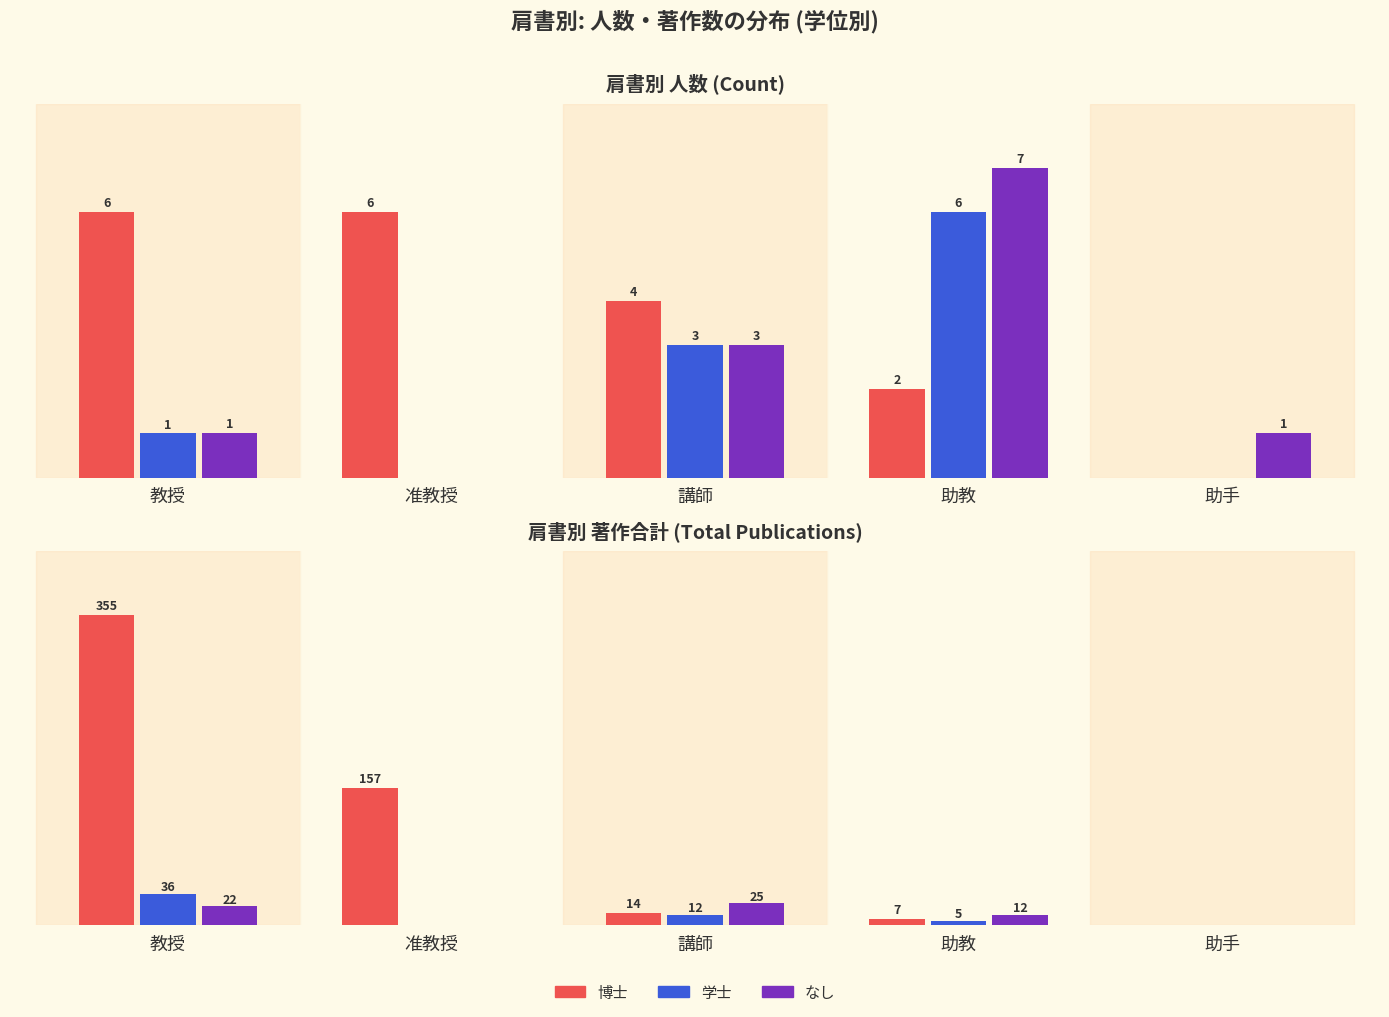

What is the difference between the 博士 values at 教授 and 講師?

341